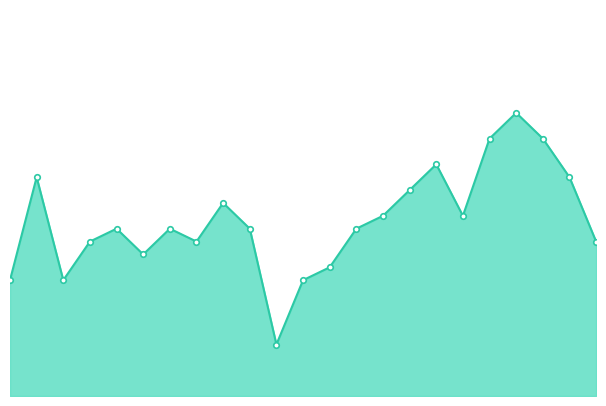

Is this an area chart (filled region under the line)?

Yes